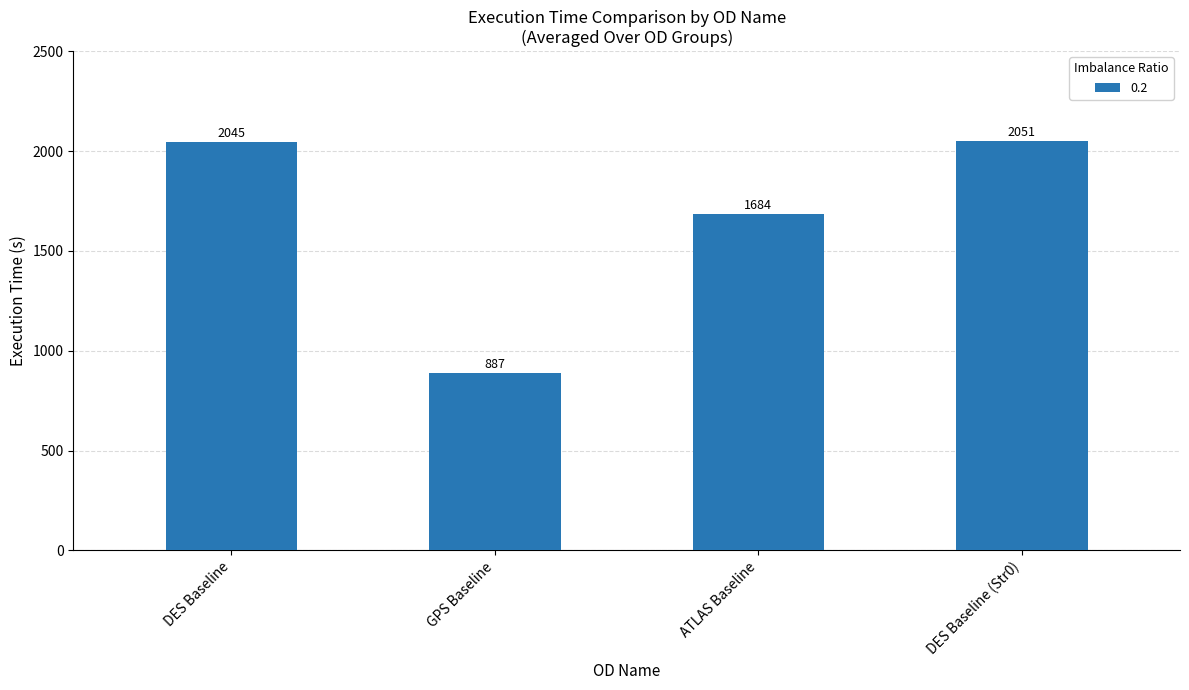

How many values are below 2045?

2